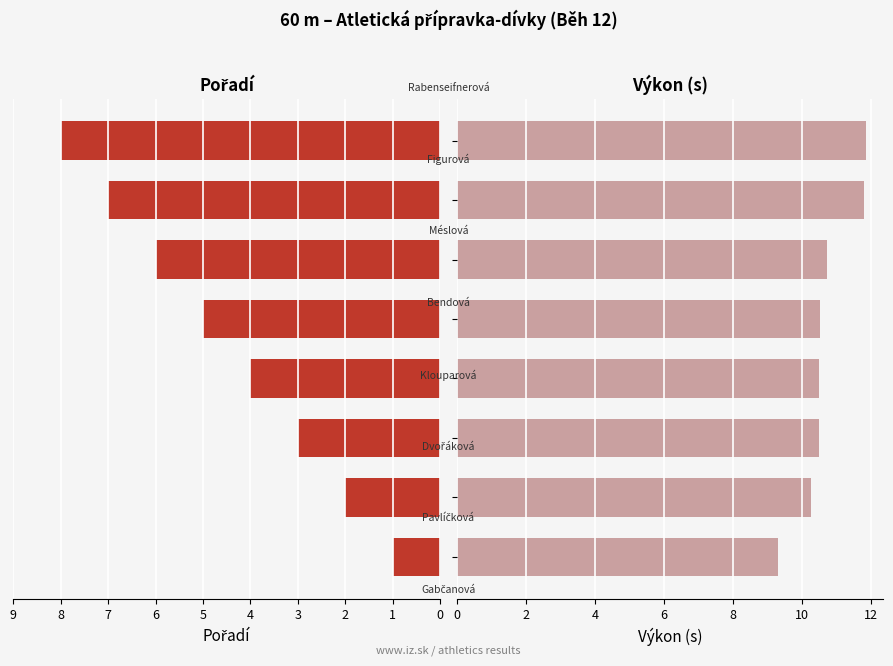

What are all the series names shown in the legend?

Pořadí, Výkon (s)